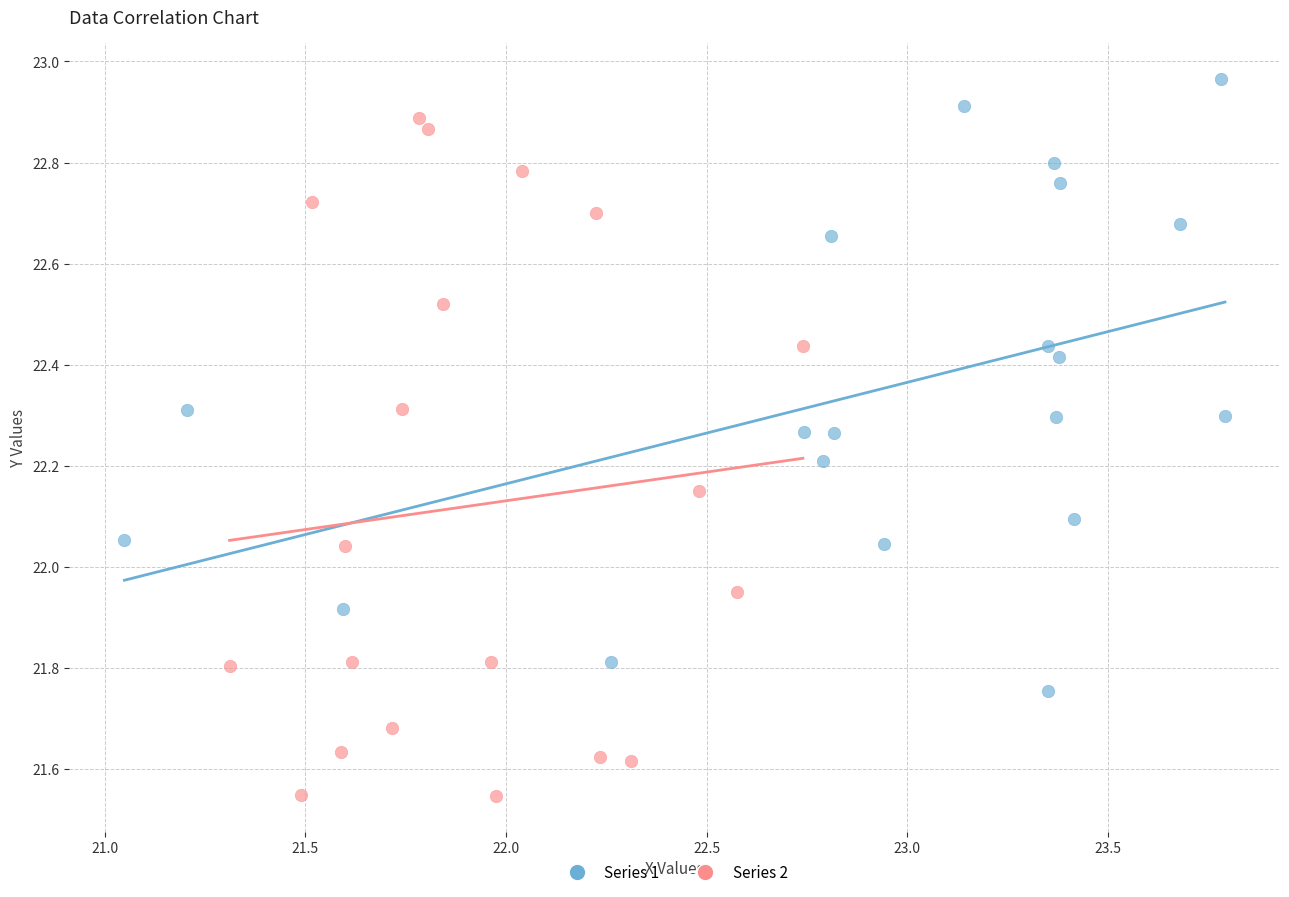

Which series contains the lowest Y value?

Series 2